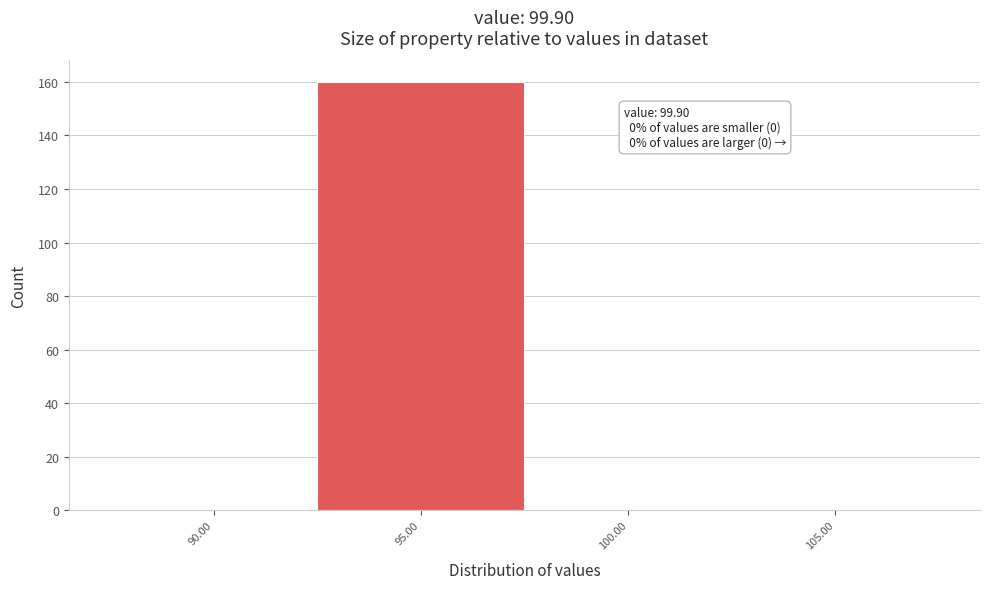

Reading left to right, extract all data points from this chart.

90.00=0	95.00=160	100.00=0	105.00=0